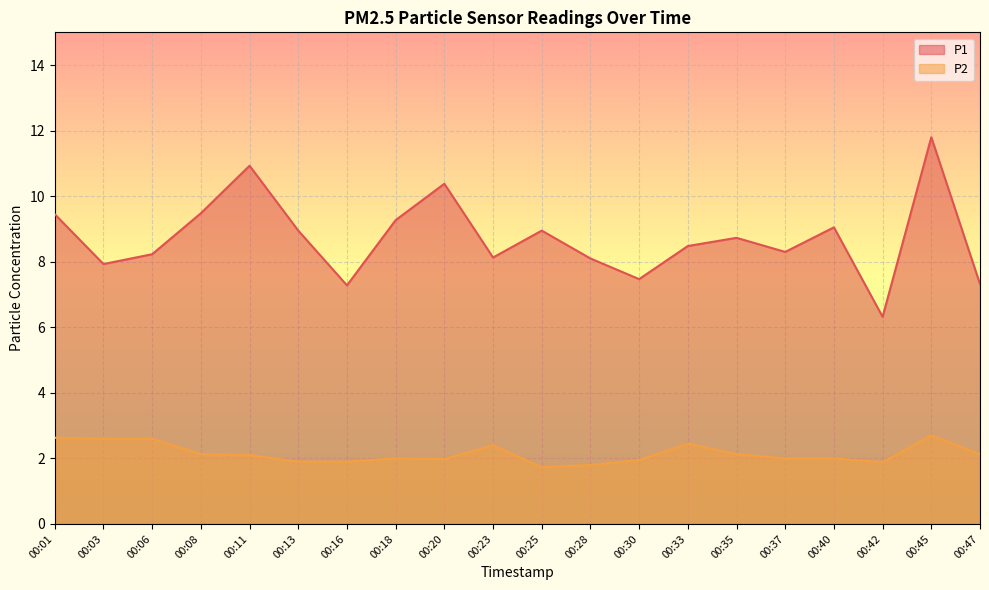

How many values in the P1 series exceed 8?

15